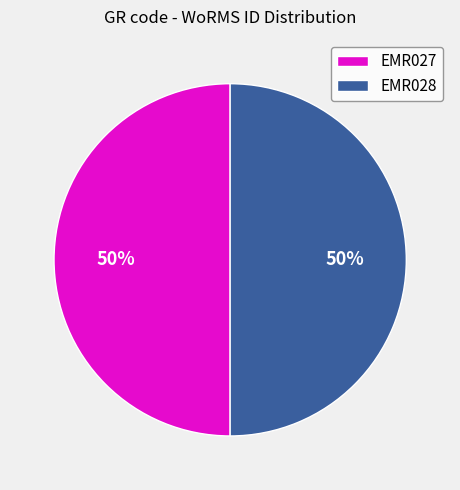

To the nearest percent, what is the average slice percentage?

50%